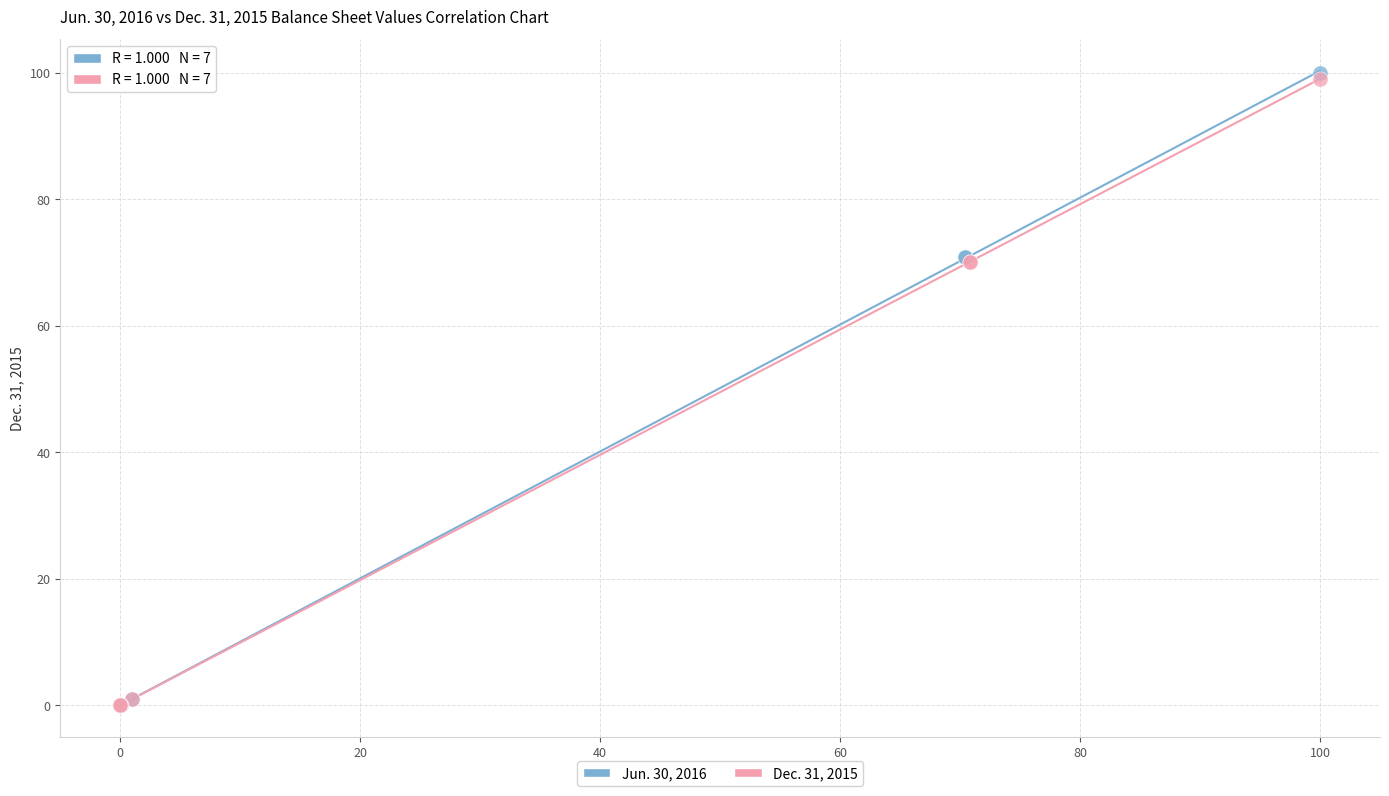

Which series has the widest spread of Y values?

Jun. 30, 2016